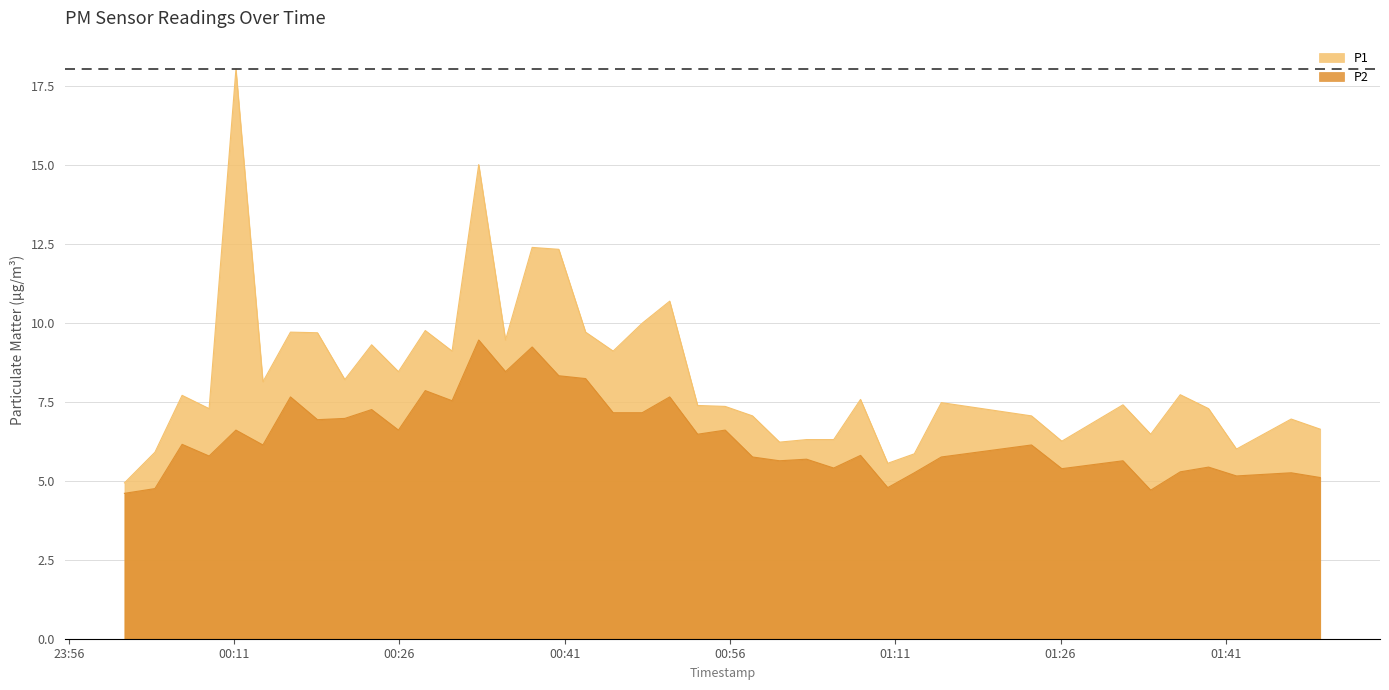

Rank the series at 2022-10-26T00:11:10 from lowest to highest value.

P2, P1